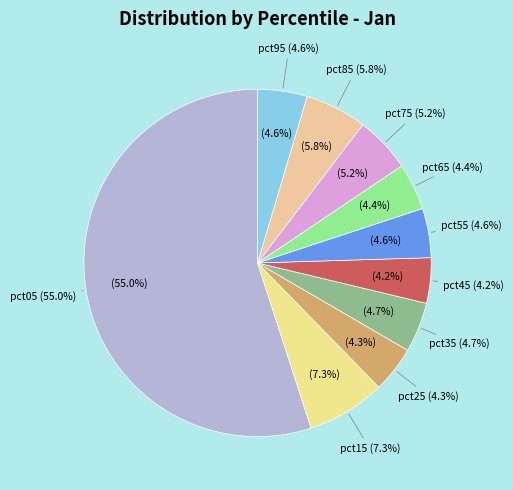

Which has a higher value, pct25 or pct95?

pct95